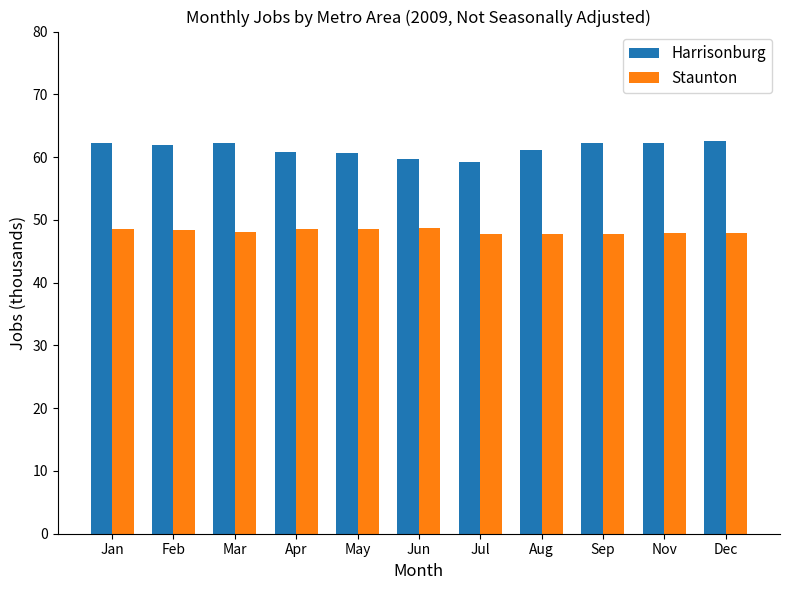

What is the label of the 5th bar from the left?

May